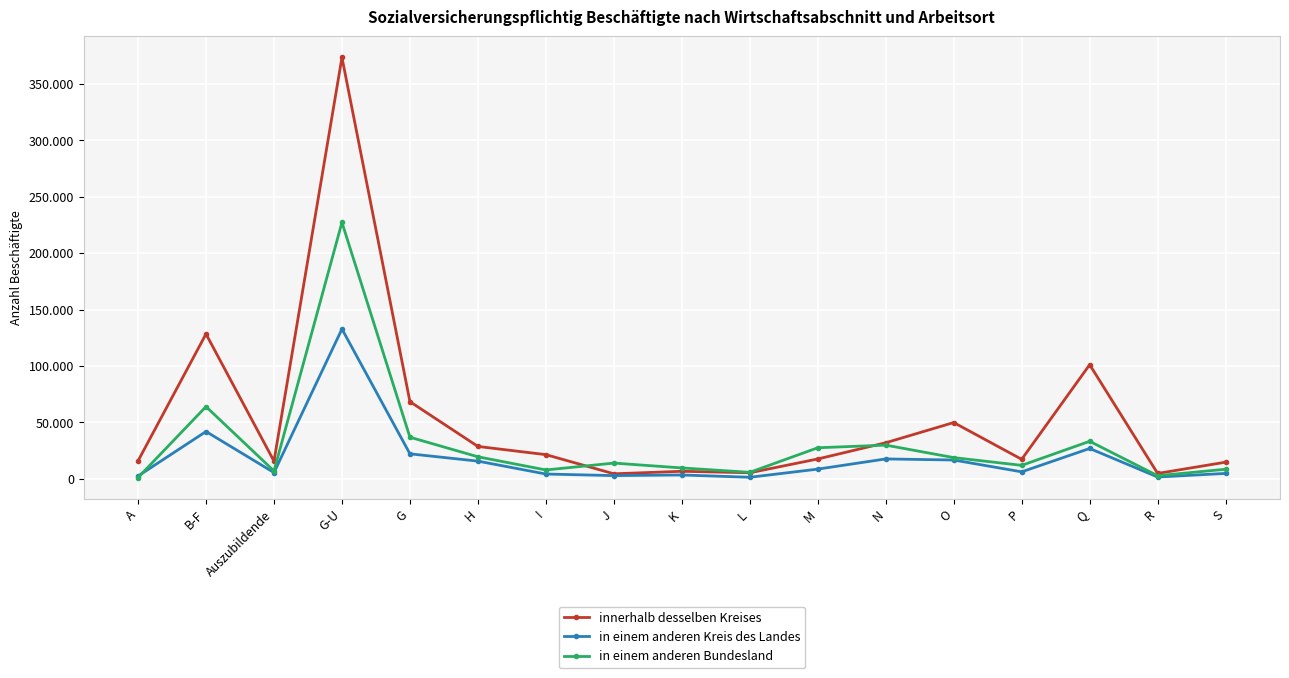

Is this an area chart (filled region under the line)?

No